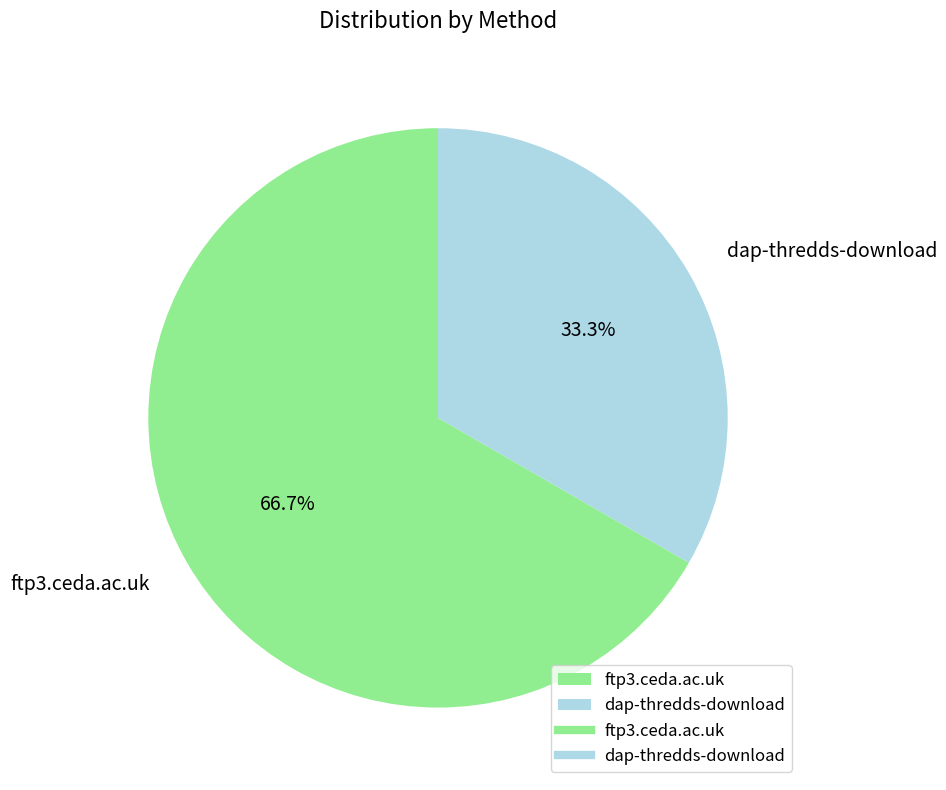

To the nearest percent, what percentage of the pie is dap-thredds-download?

33%